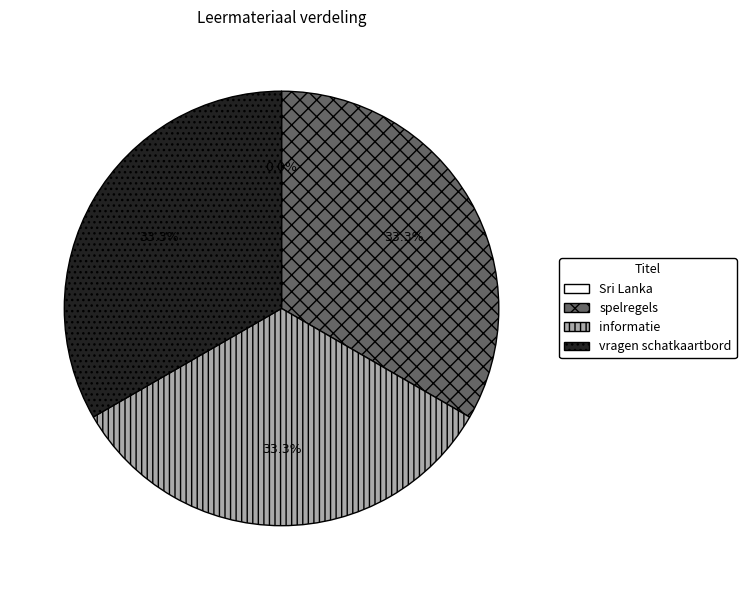

True or false: informatie accounts for 33% of the total.

True